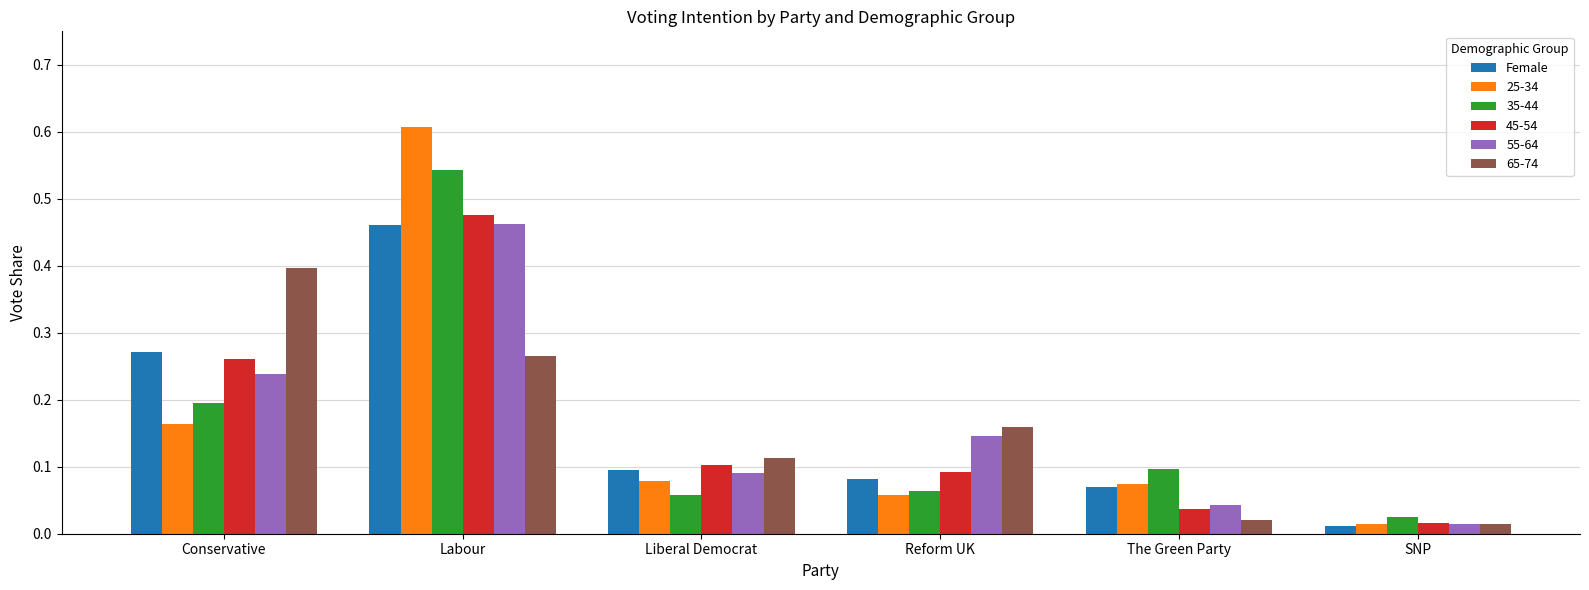

Are the bars grouped side by side (vs. stacked)?

Yes